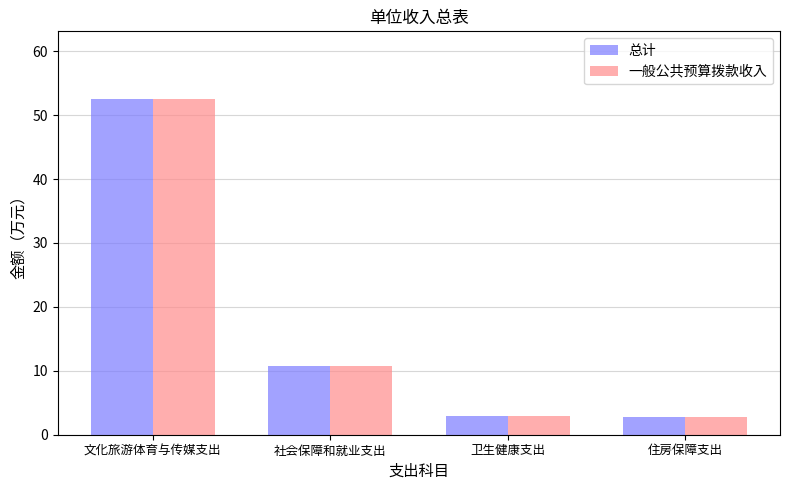

At which label does 总计 first exceed 10?

文化旅游体育与传媒支出